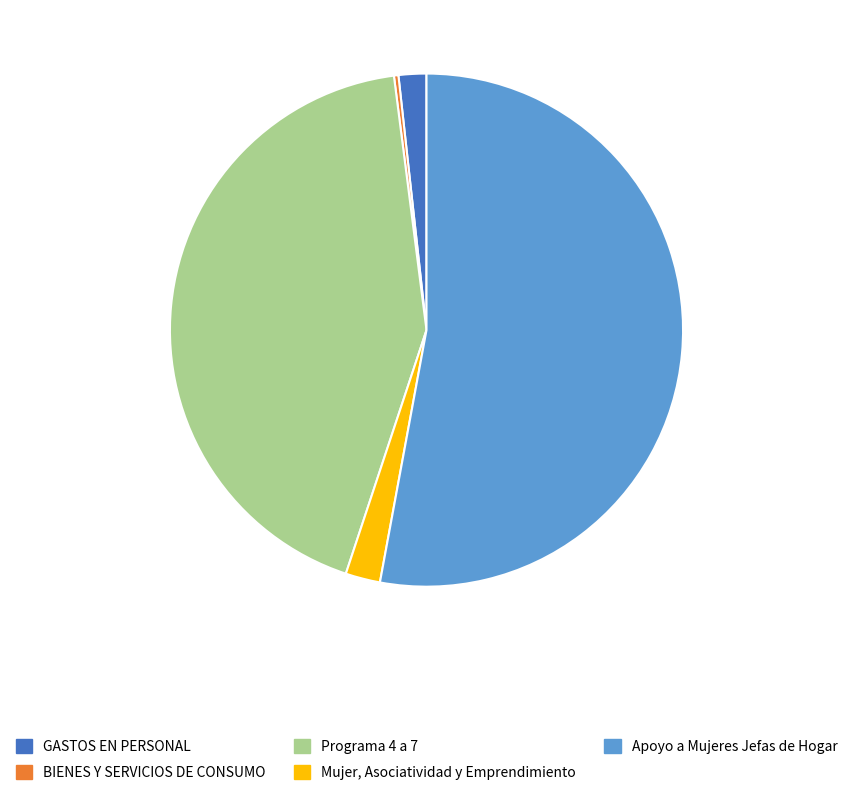

Which has a higher value, BIENES Y SERVICIOS DE CONSUMO or Apoyo a Mujeres Jefas de Hogar?

Apoyo a Mujeres Jefas de Hogar